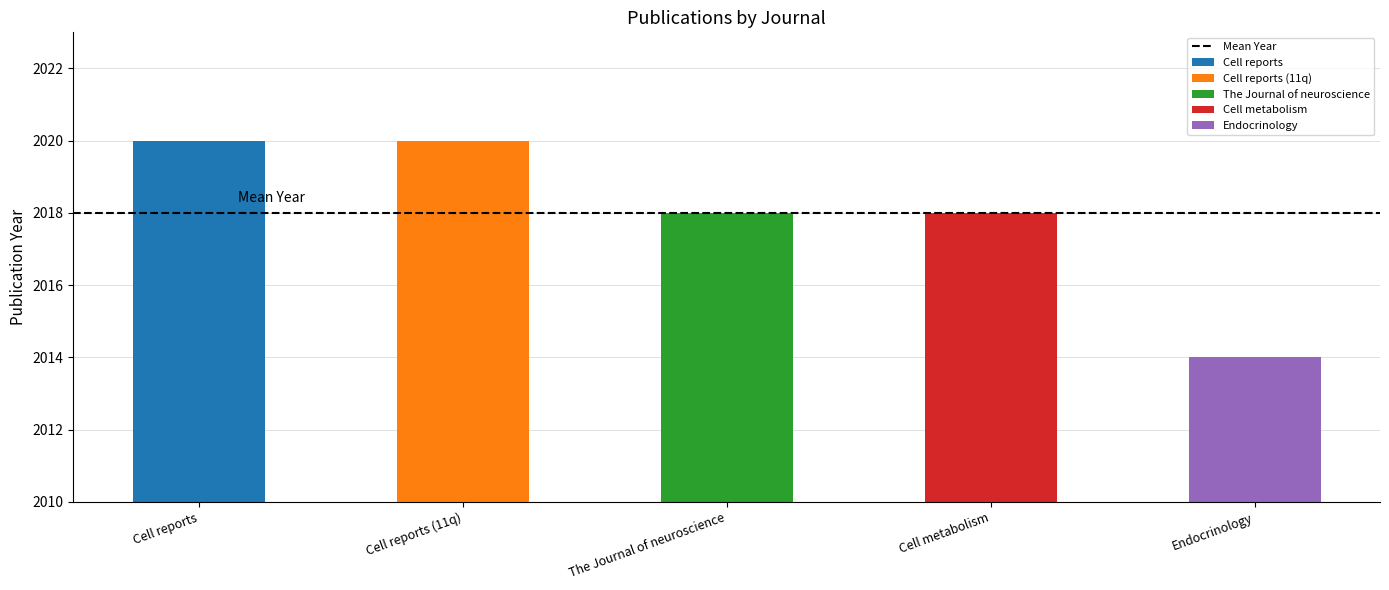

At which label is the value closest to 2017?

The Journal of neuroscience